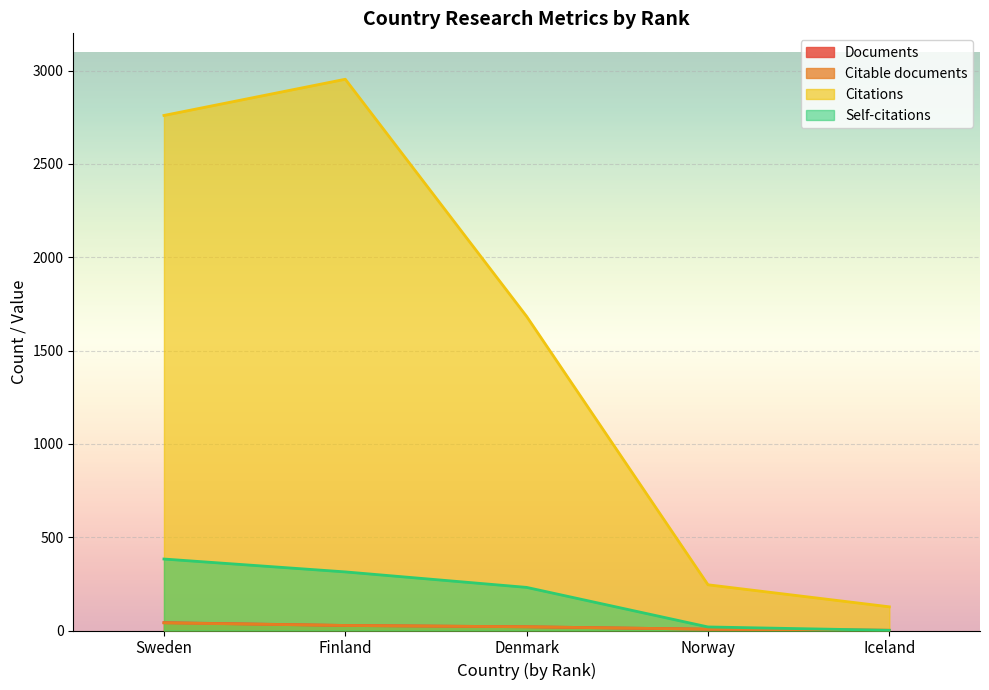

Which series changed the most between Finland and Iceland?

Citations